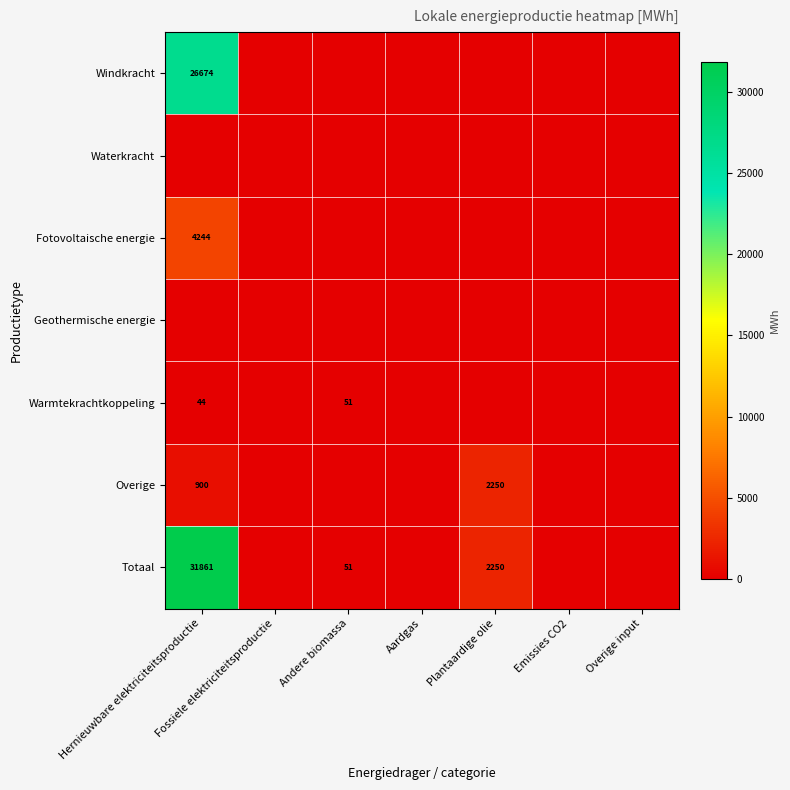

The Warmtekrachtkoppeling series shows 51 at Andere biomassa. True or false?

True